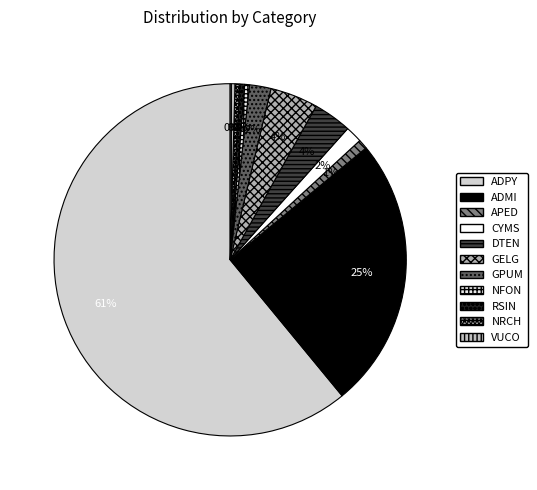

Which category has the biggest portion of the pie?

ADPY